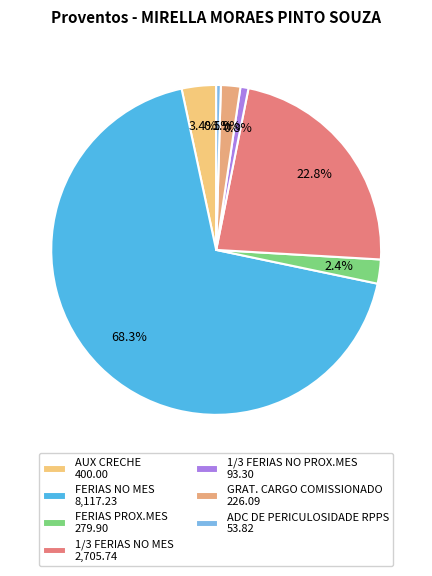

Rank the categories by value from highest to lowest.

FERIAS NO MES, 1/3 FERIAS NO MES, AUX CRECHE, FERIAS PROX.MES, GRAT. CARGO COMISSIONADO, 1/3 FERIAS NO PROX.MES, ADC DE PERICULOSIDADE RPPS